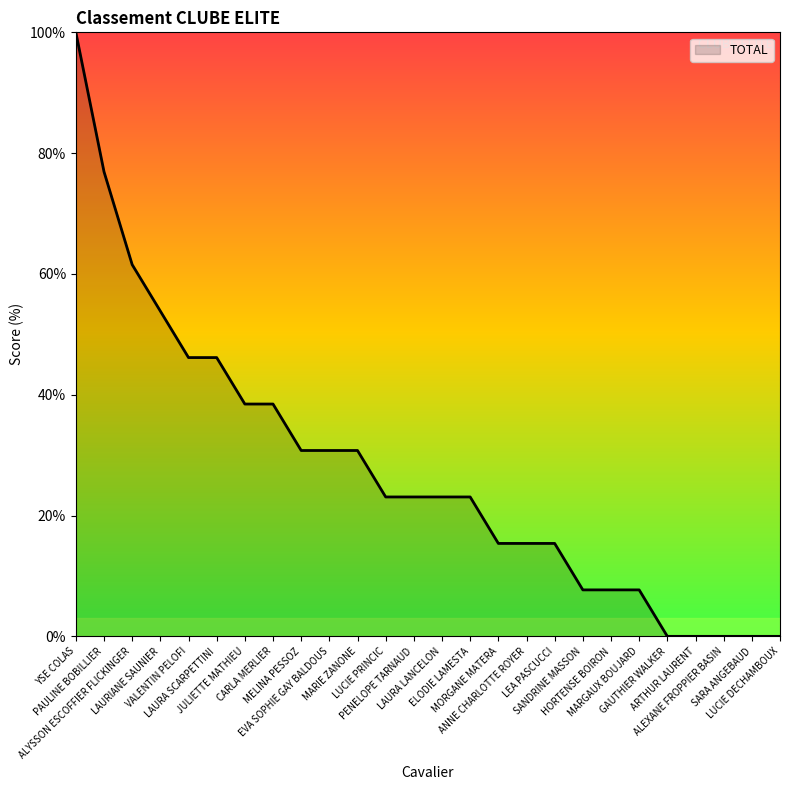

What is the difference between the maximum and minimum values?

100.0